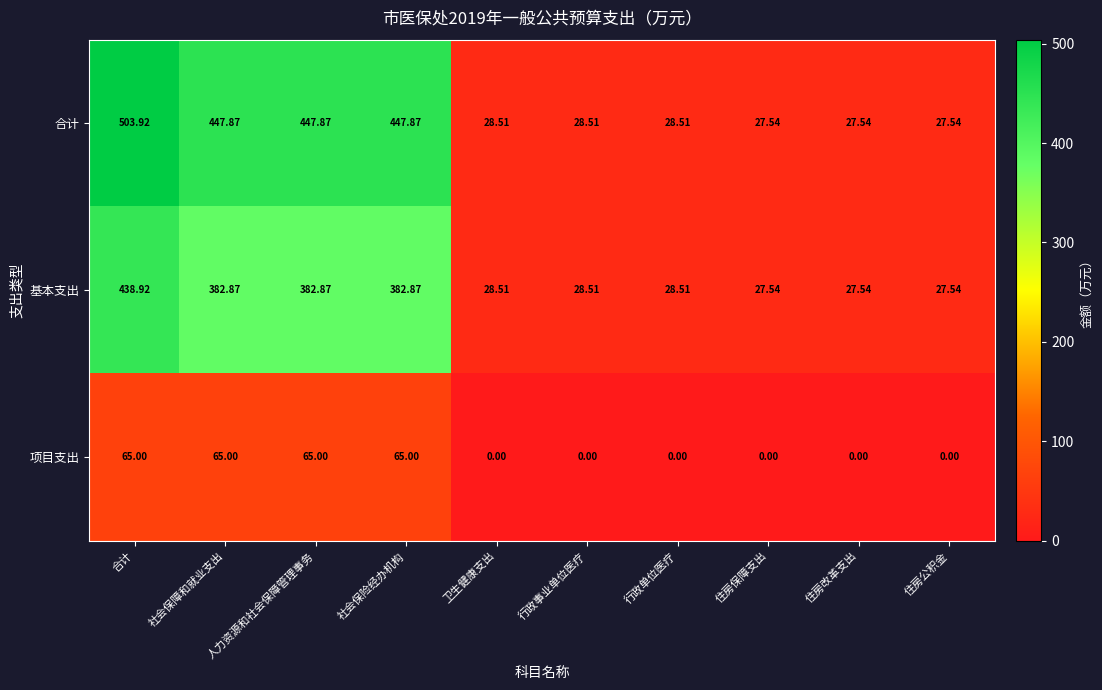

What is the maximum value shown in the chart?

503.9